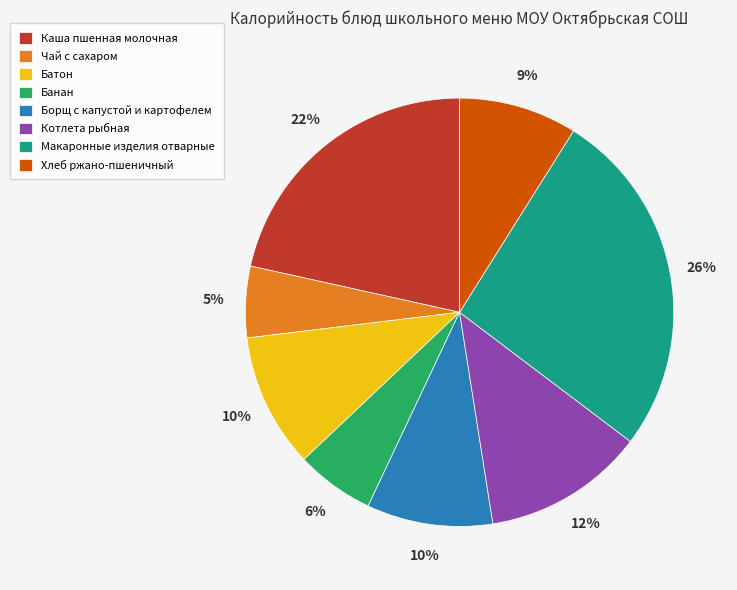

To the nearest percent, what portion does Батон represent?

10%